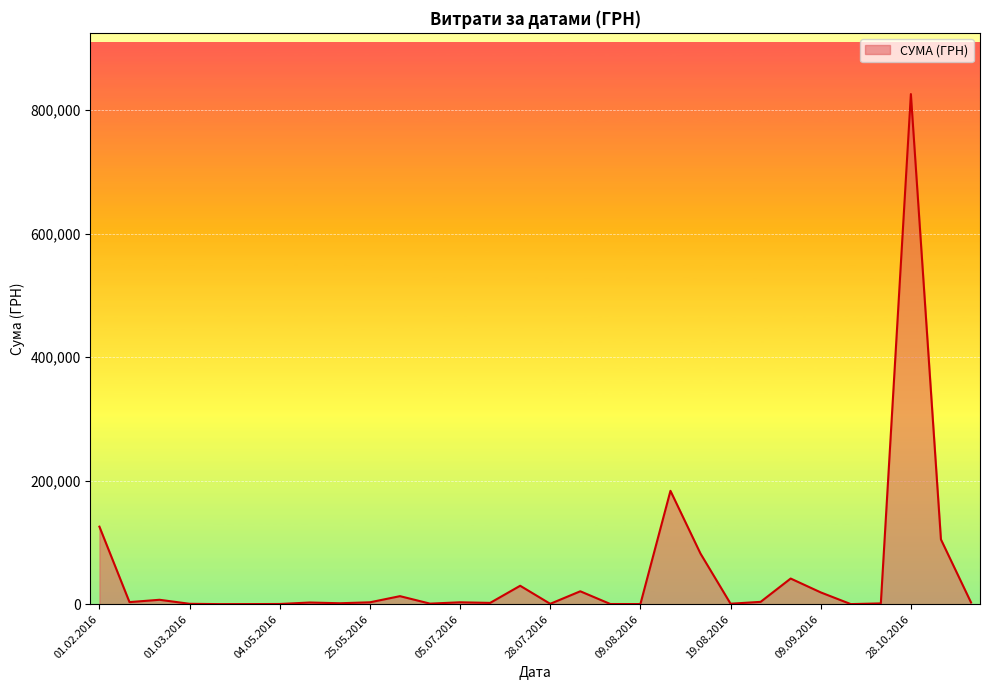

What is the greatest value displayed?

825750.2